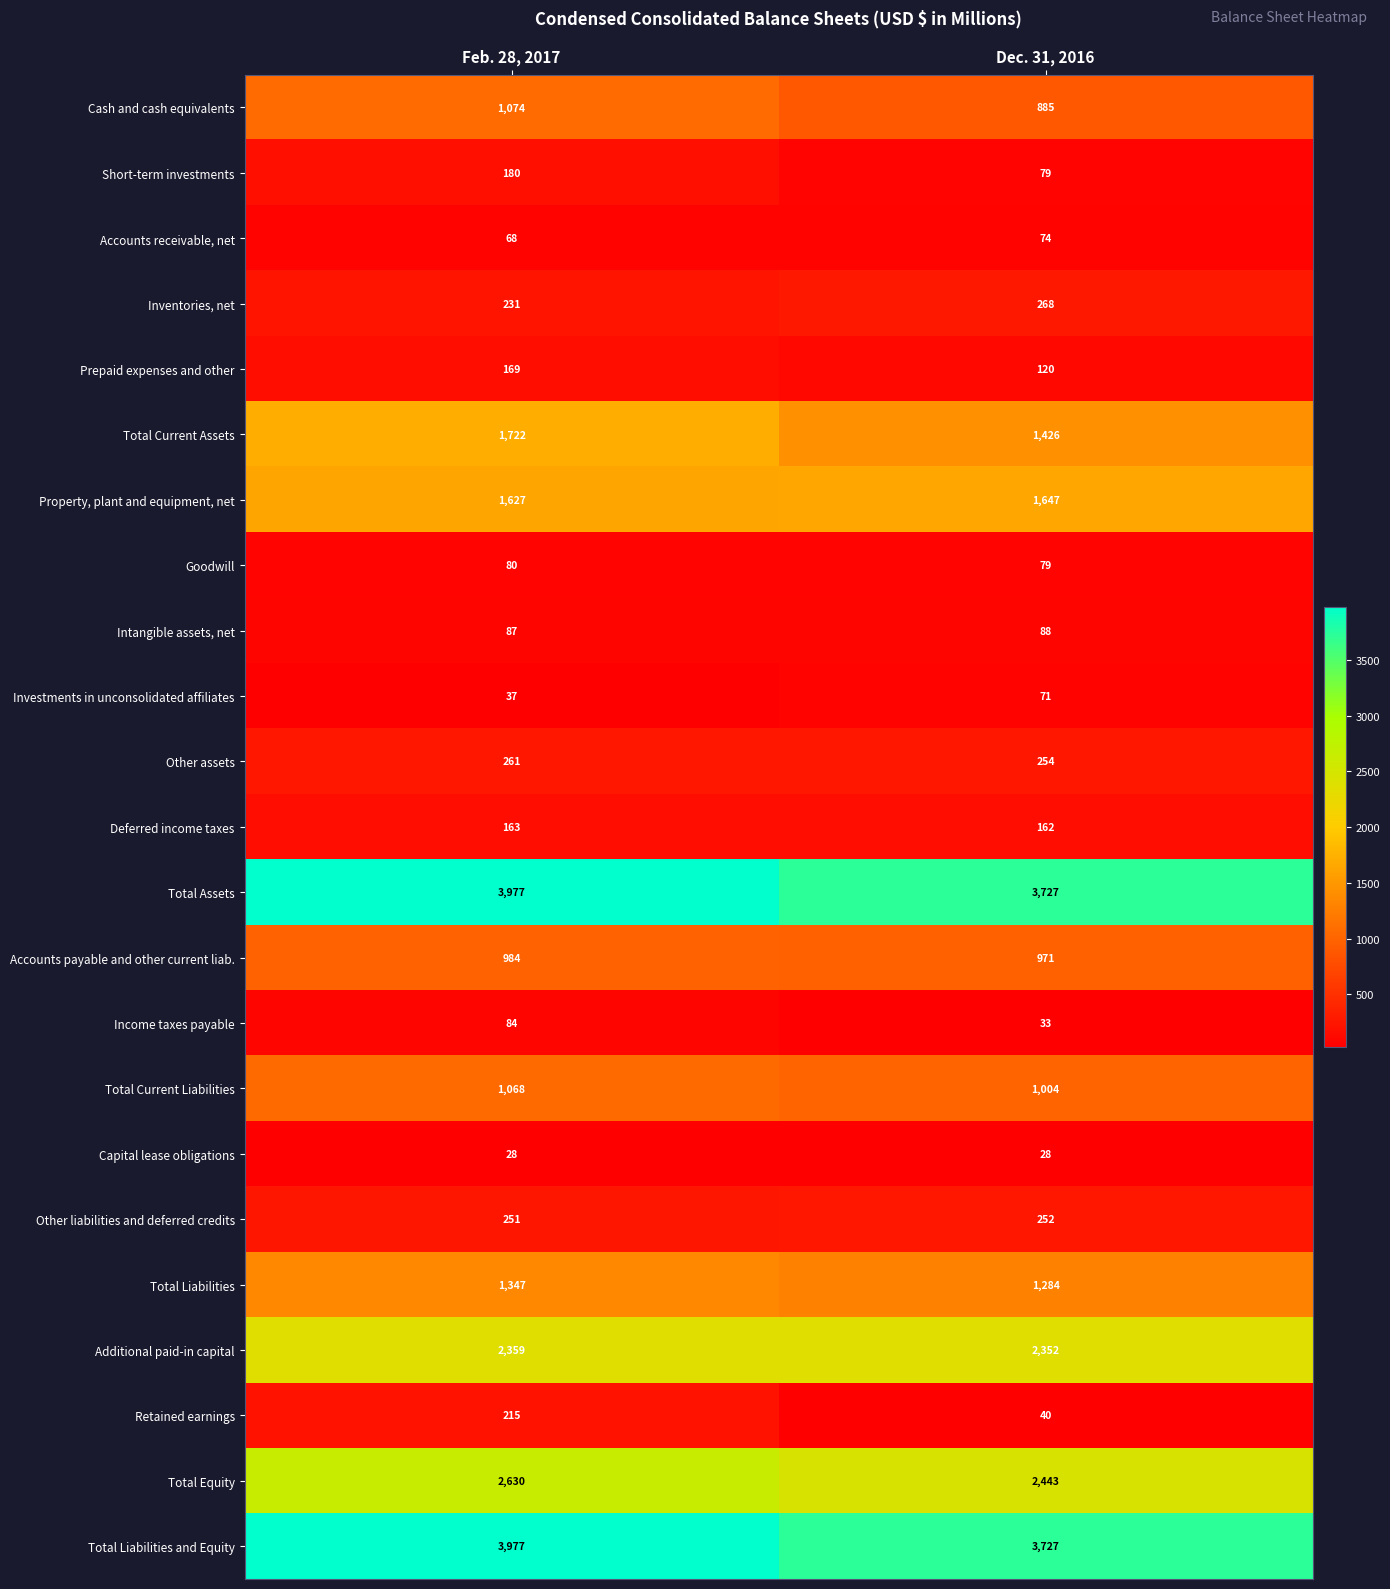

Which category has the highest value across all series?

Feb. 28, 2017